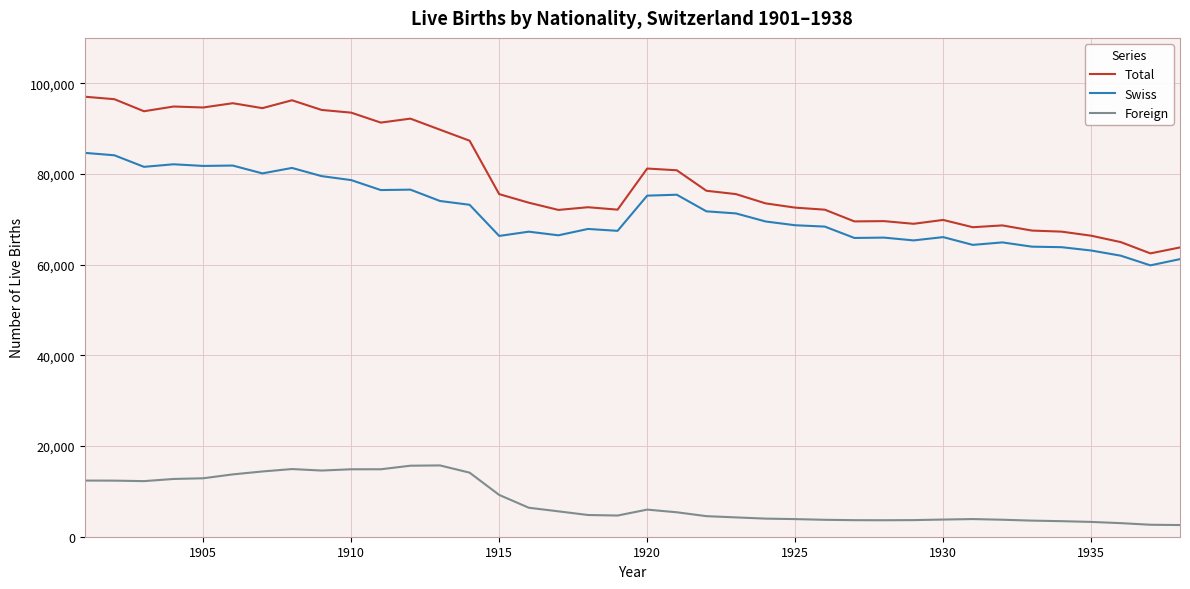

True or false: Total and Foreign cross at least once.

False